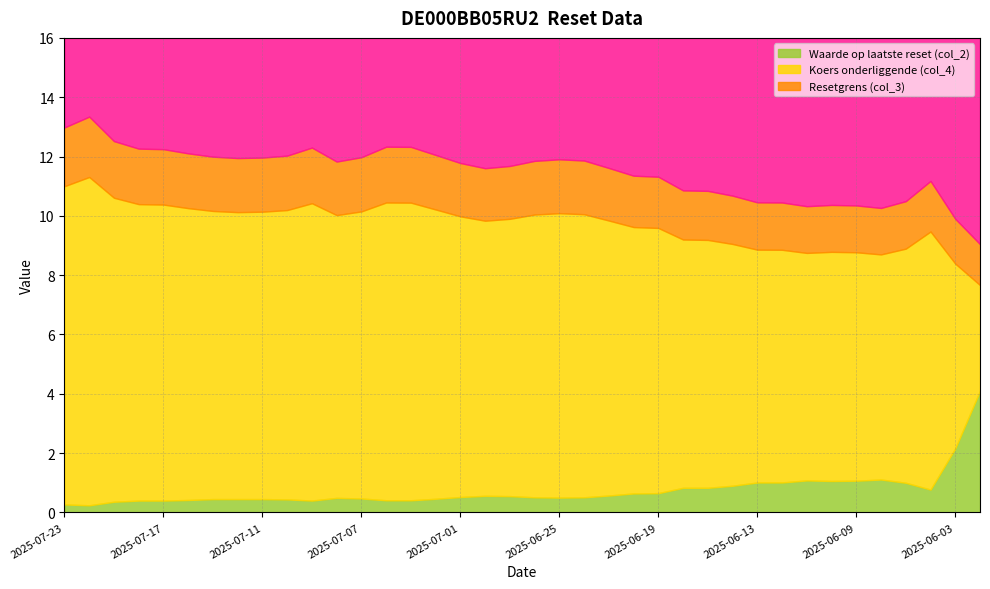

What is the label of the 15th point from the right?

2025-06-20